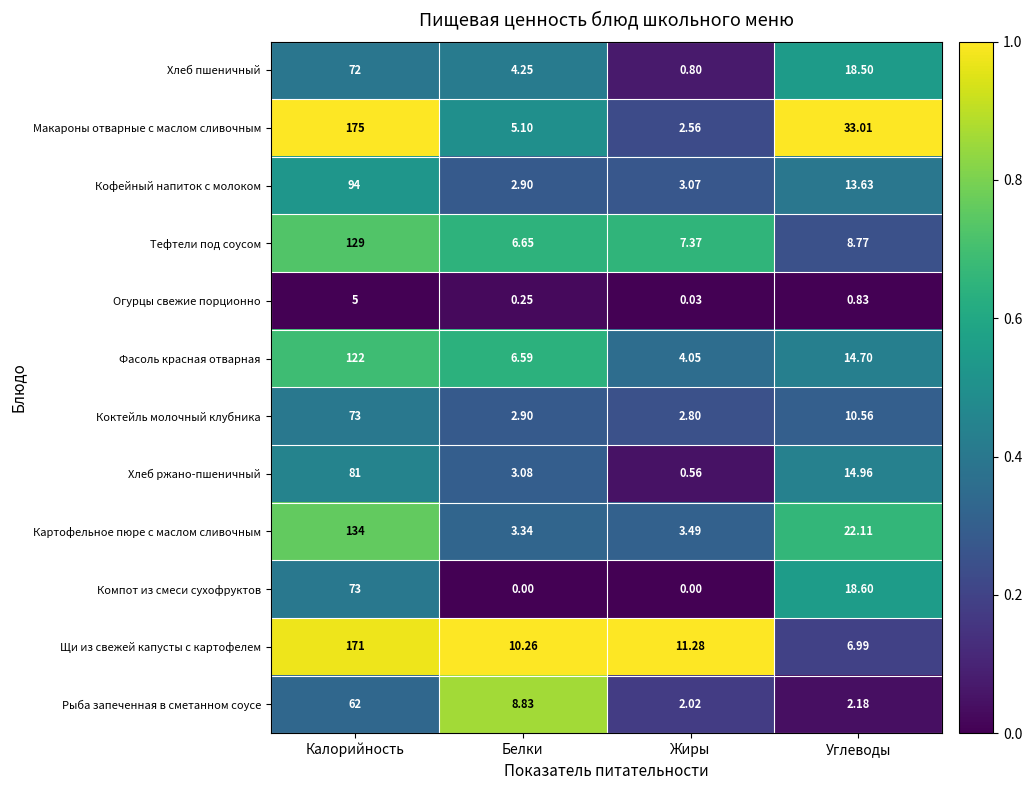

Which series has the largest range (max minus min)?

Макароны отварные с маслом сливочным